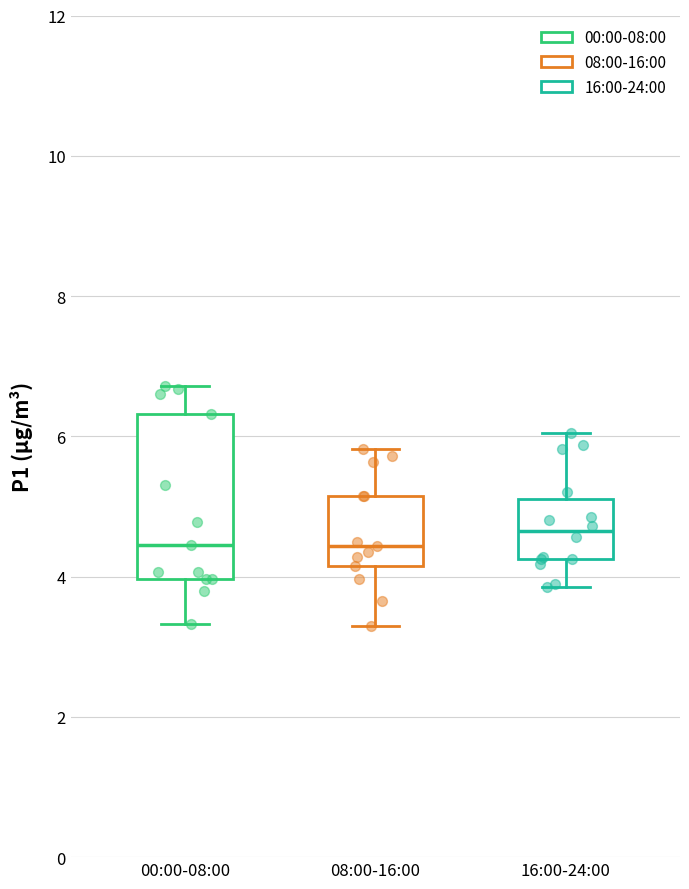

Reading left to right, read every box against the y-axis: the position of its median line, the range the box covers, and the ends of its whiskers. The values are not printed on the chart, so give them approximately, as read against the axis.

00:00-08:00: median 4.4, box 4.0 to 6.4, whiskers 3.4 to 6.8
08:00-16:00: median 4.4, box 4.2 to 5.2, whiskers 3.4 to 5.8
16:00-24:00: median 4.6, box 4.2 to 5.2, whiskers 3.8 to 6.0